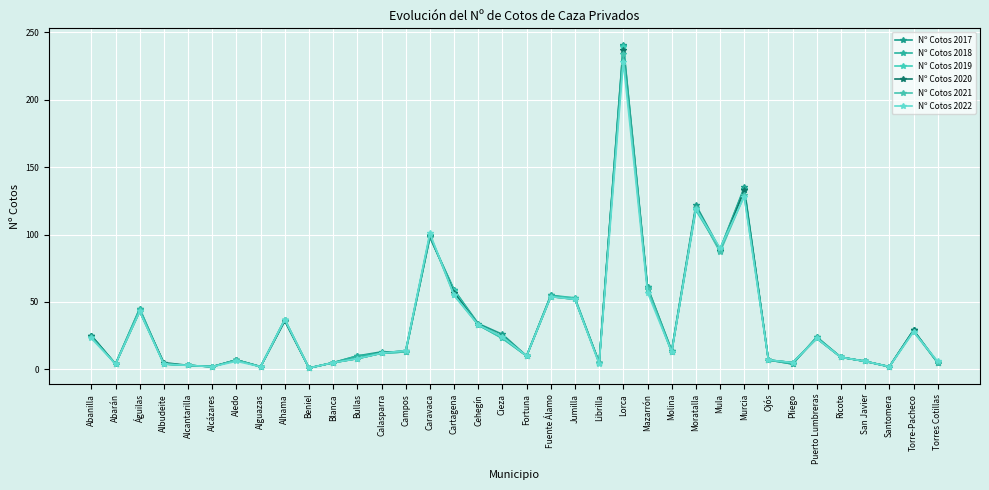

True or false: Nº Cotos 2017 has more than 1 interior local peaks.

True